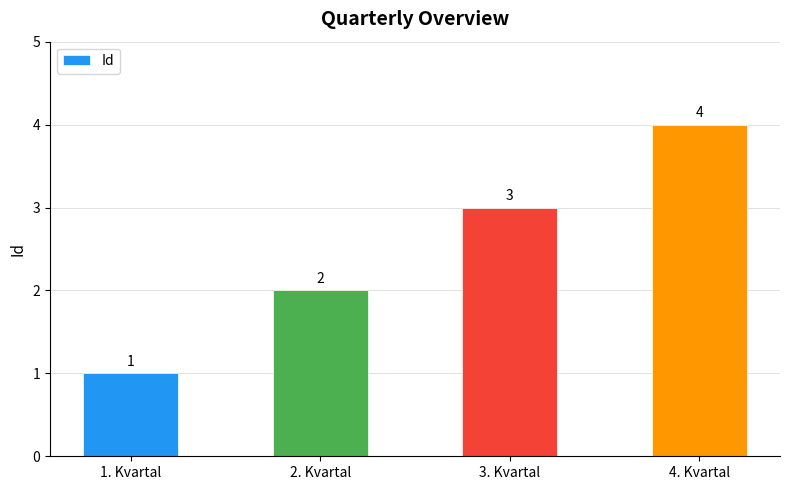

What is the label of the 4th bar from the left?

4. Kvartal